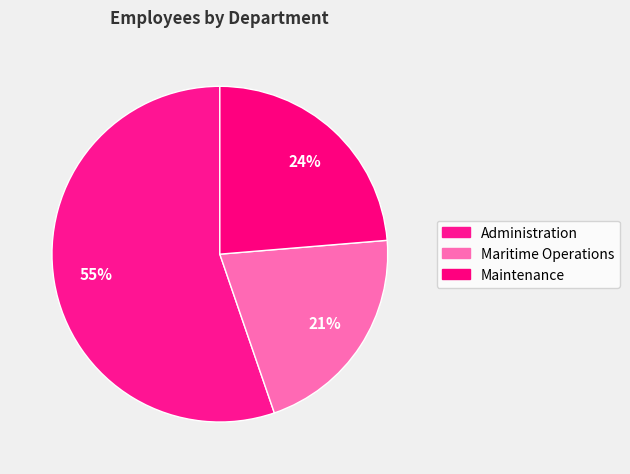

How many segments does this pie chart have?

3